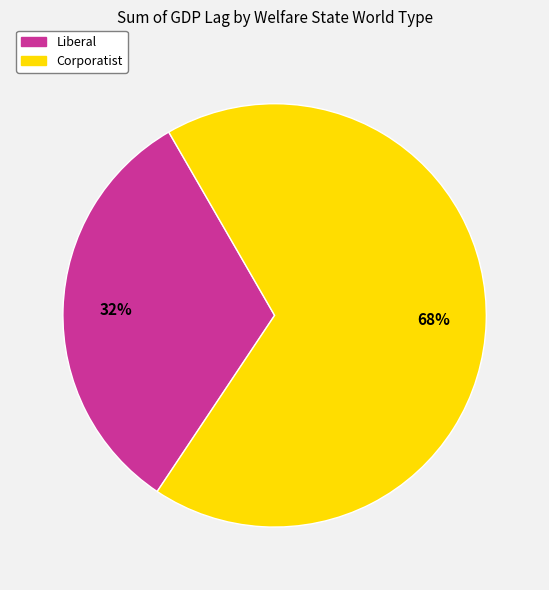

Which slice is the smallest?

Liberal